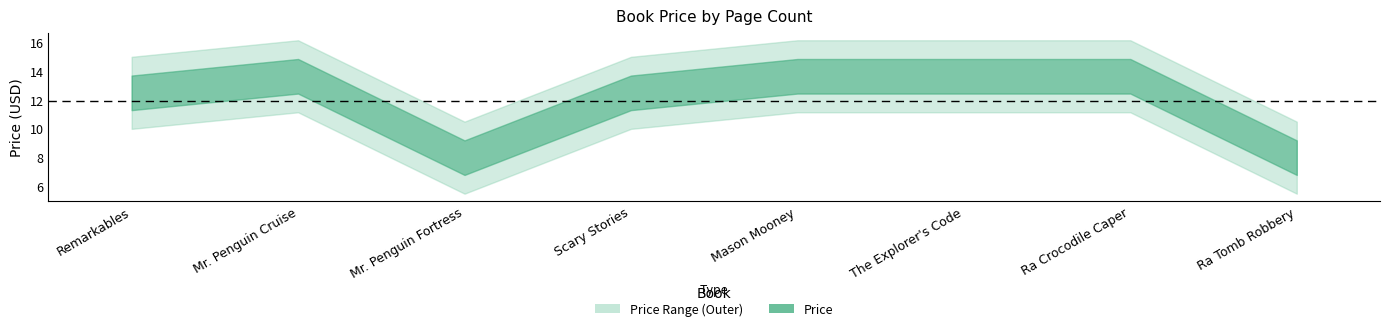

List the labels in order of value, largest first.

Mr. Penguin Cruise, Mason Mooney, The Explorer's Code, Ra Crocodile Caper, Remarkables, Scary Stories, Mr. Penguin Fortress, Ra Tomb Robbery